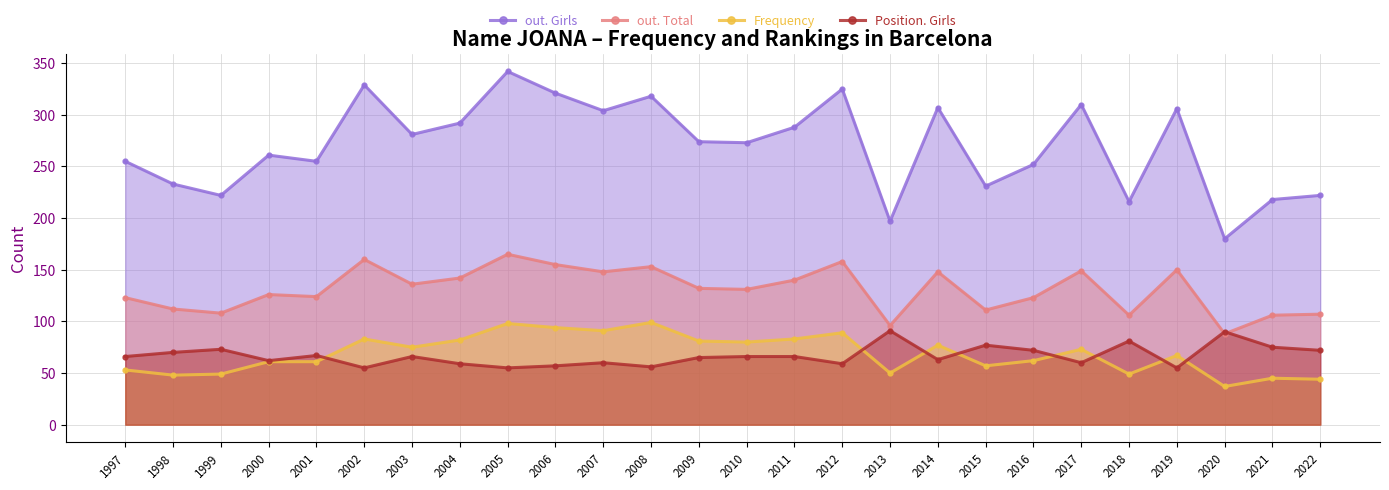

The value of Position. Girls at 2002 is 55. True or false?

True